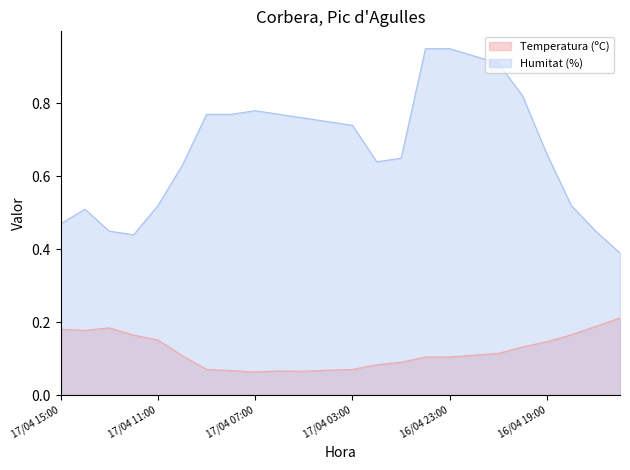

What is the total value across all series at 17/04 06:00?

0.8